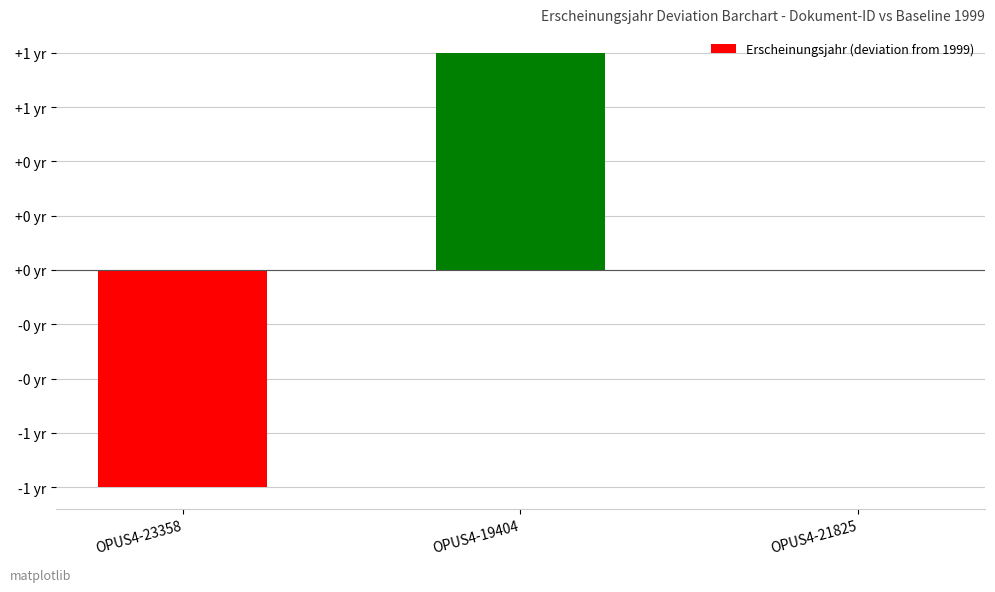

Are the bars horizontal?

No